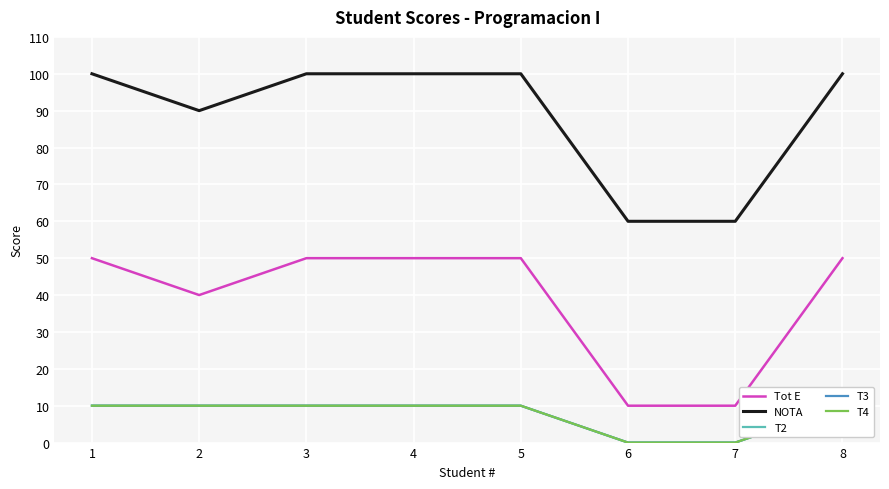

How many data points in T2 are less than 10?

2